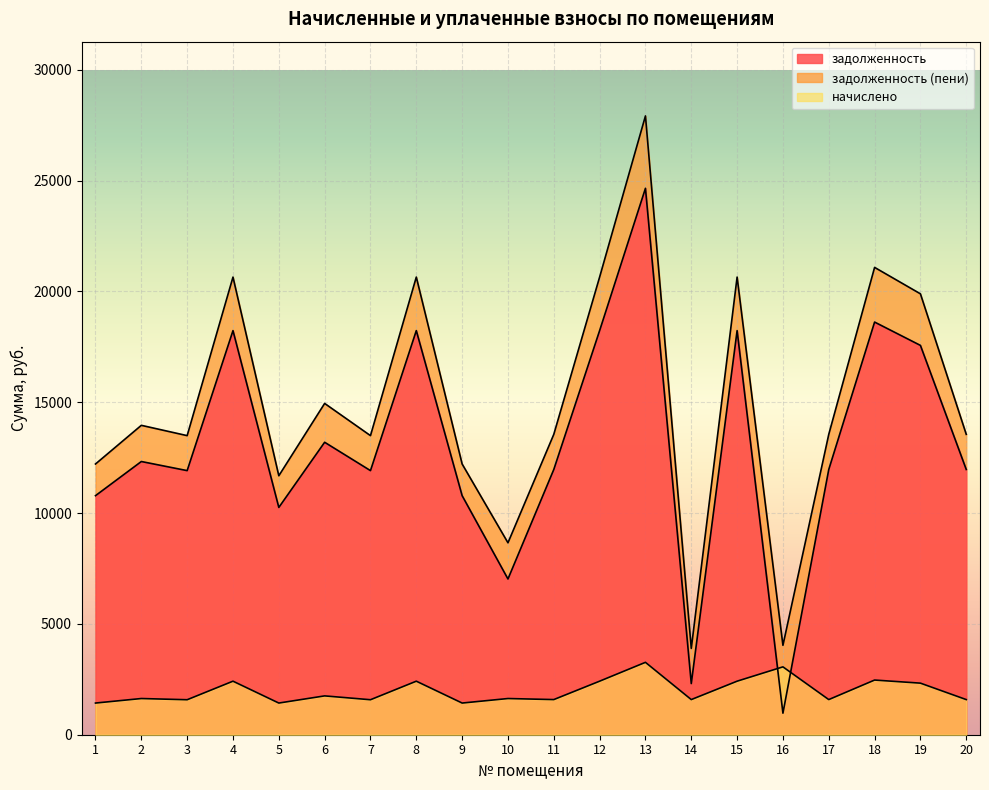

What is the difference between the задолженность values at 9 and 19?

6779.5